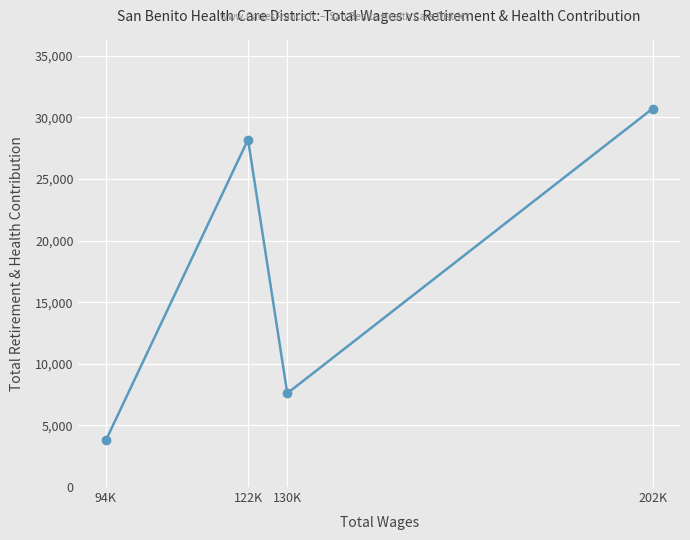

What is the average value?

17572